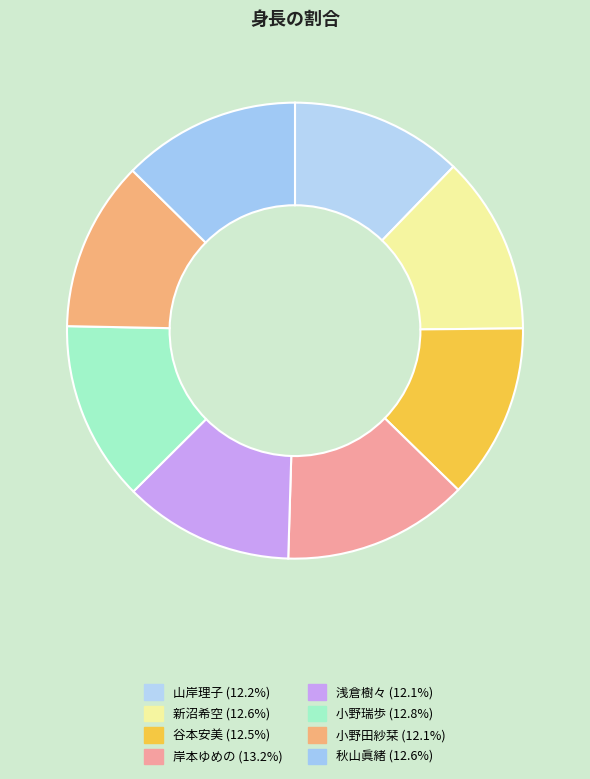

Is there any slice that represents more than half of the pie?

No